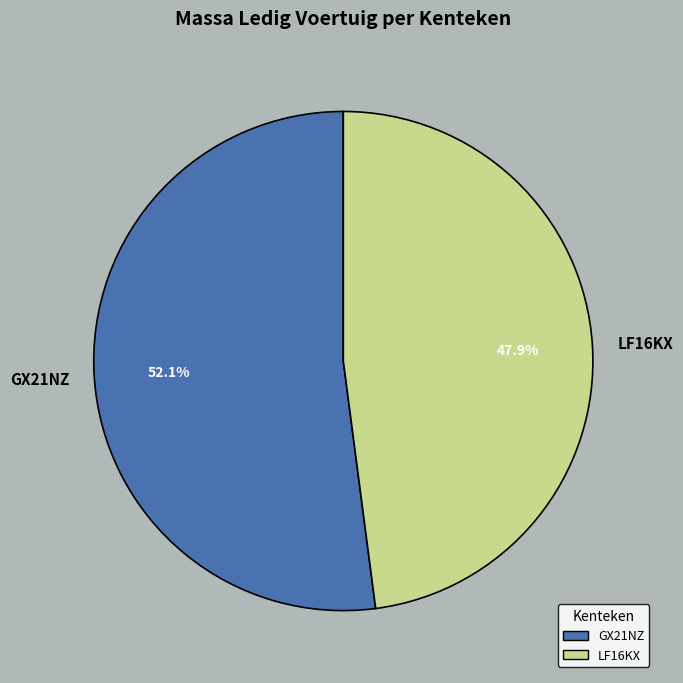

To the nearest percent, what is the difference between the largest and smallest slice percentages?

4%